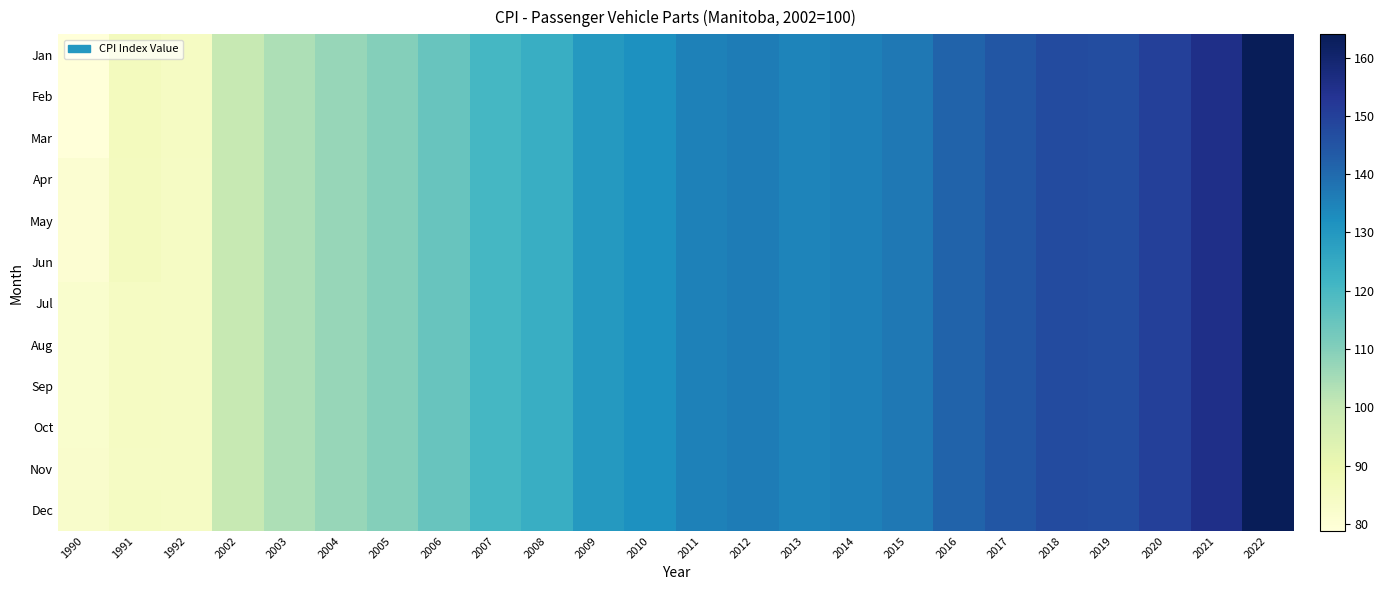

Which category has the highest value across all series?

2022